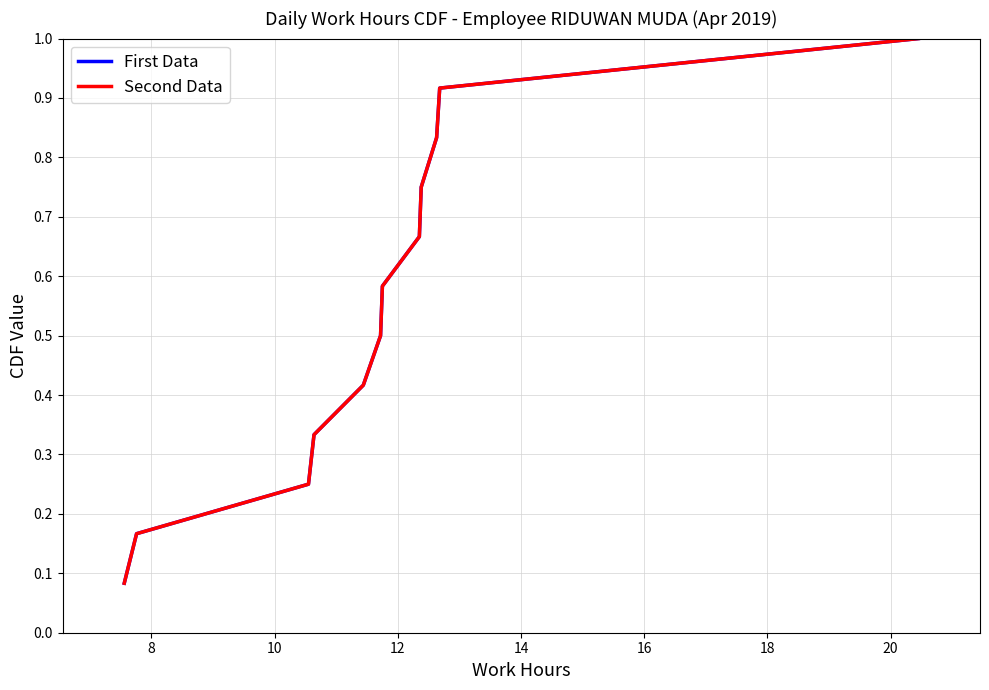

What is the label of the 2nd point from the left?

8